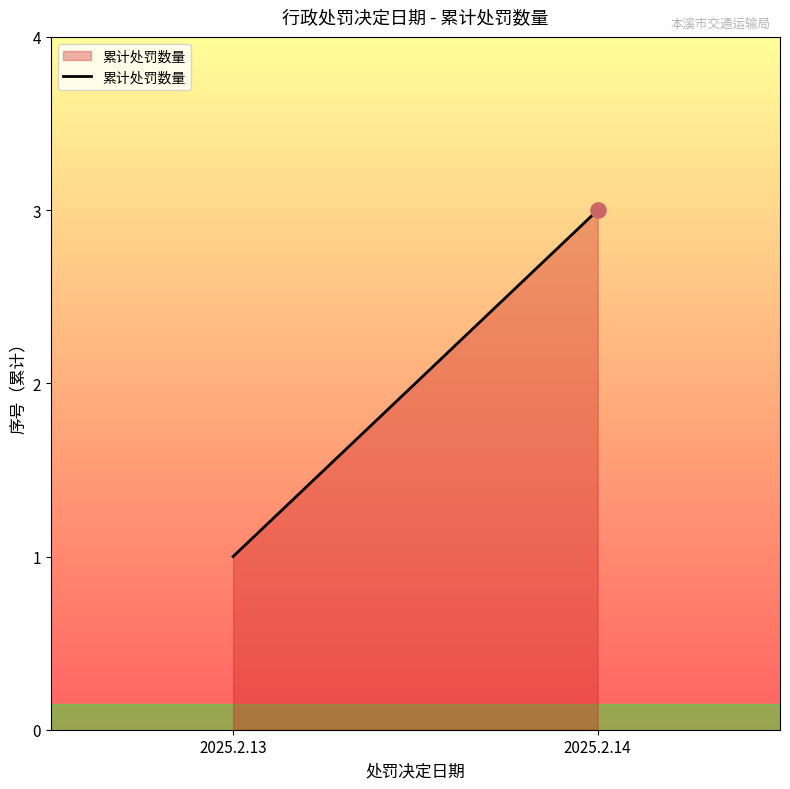

What is the change in value from 2025.2.13 to 2025.2.14?

+2